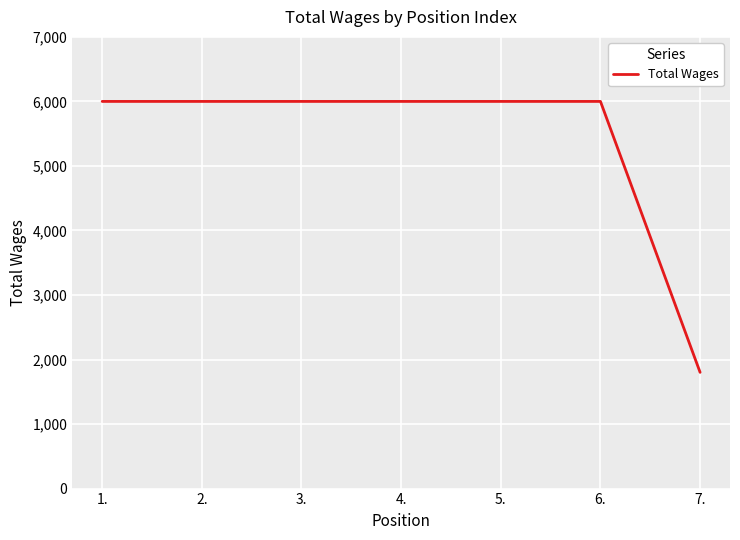

How many lines are shown in the chart?

1